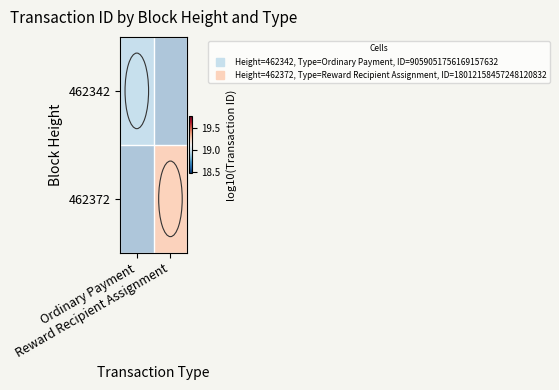

Between Ordinary Payment and Reward Recipient Assignment, which is larger?

Reward Recipient Assignment